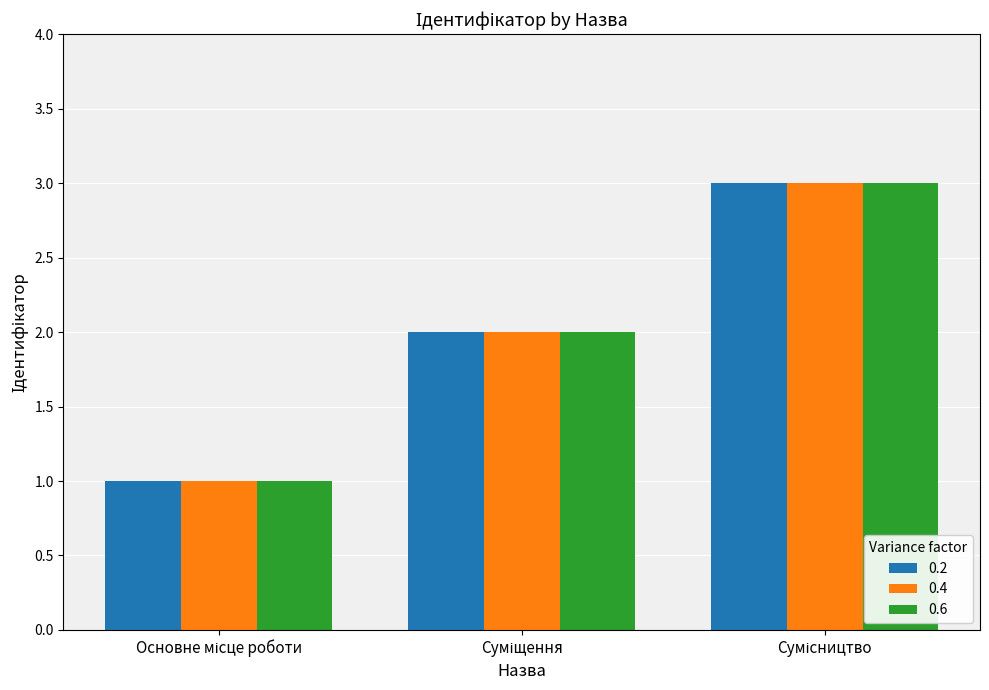

What is the sum of all 0.2 values?

6